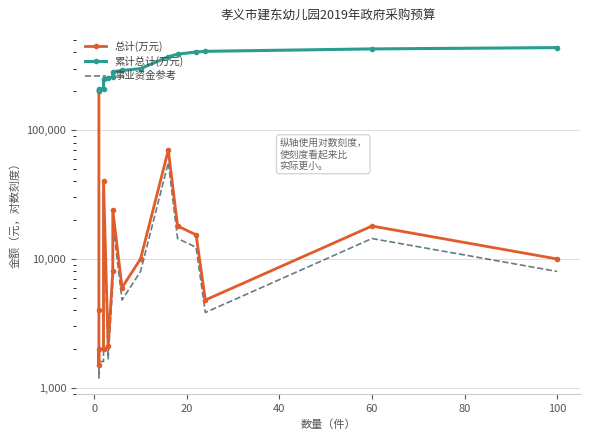

Rank the series at 80 from highest to lowest value.

累计总计(万元), 总计(万元), 事业资金参考